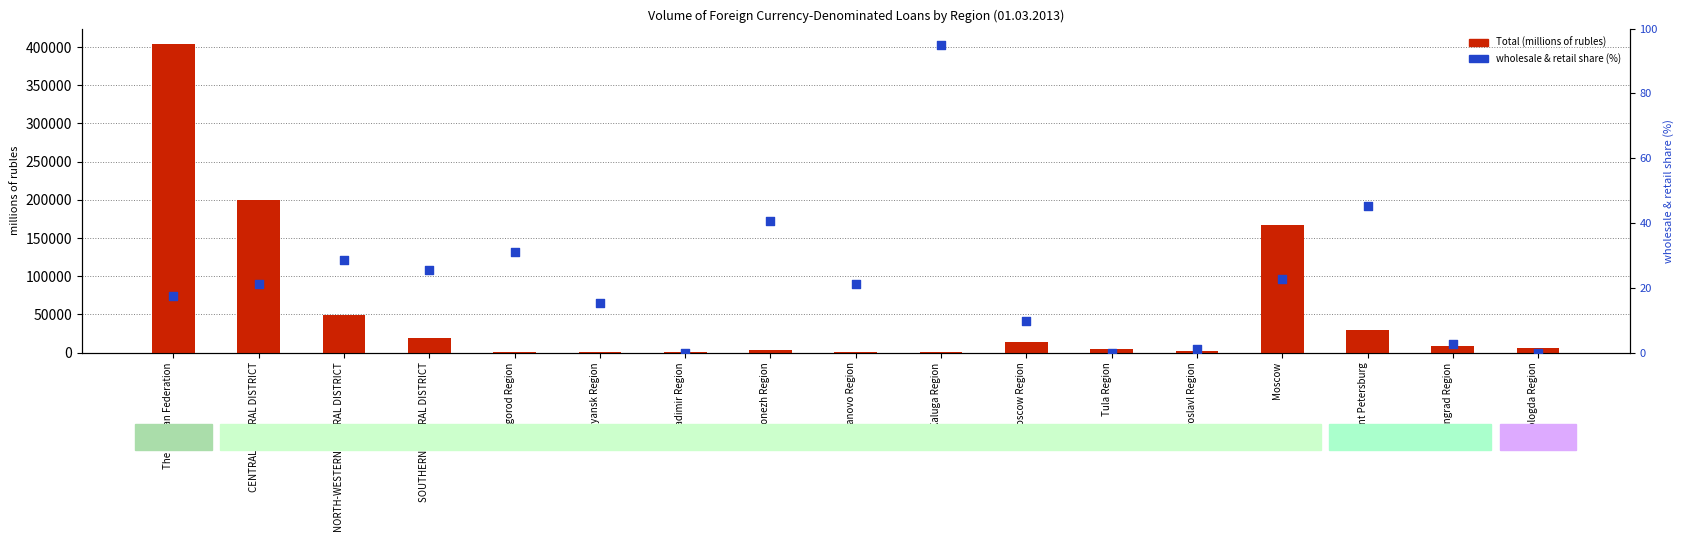

What is the total value across all series at Voronezh Region?

3612.5